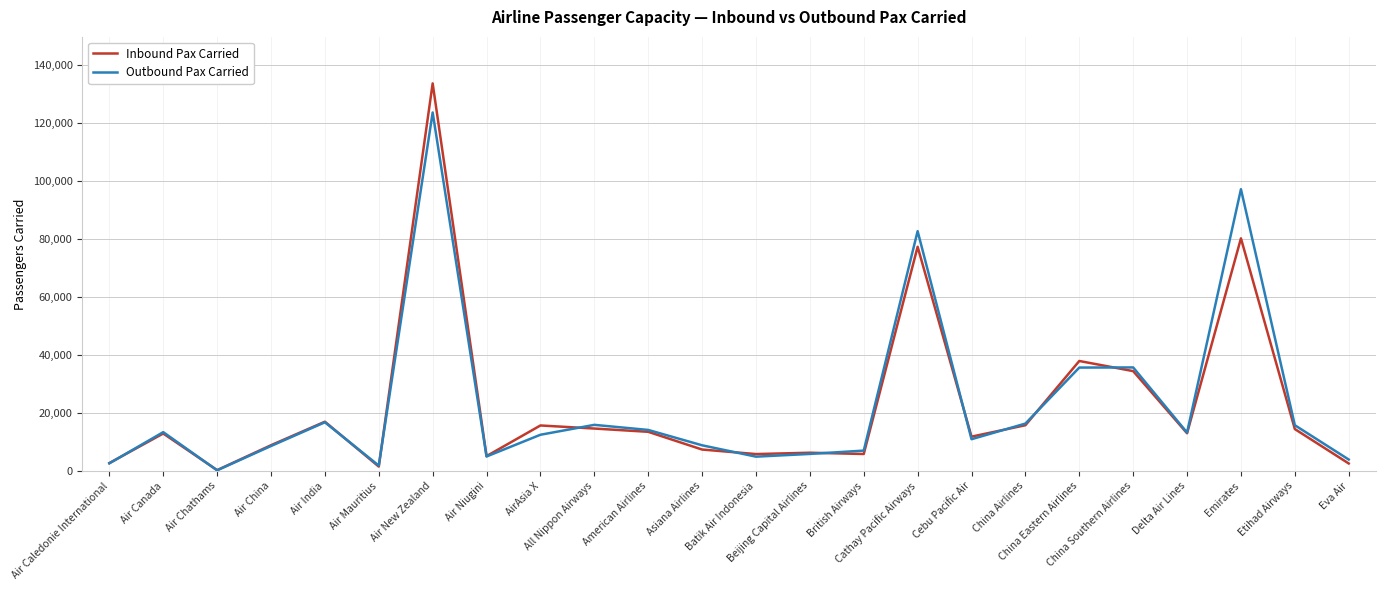

Rank the series by their maximum value, from lowest to highest.

Outbound Pax Carried, Inbound Pax Carried